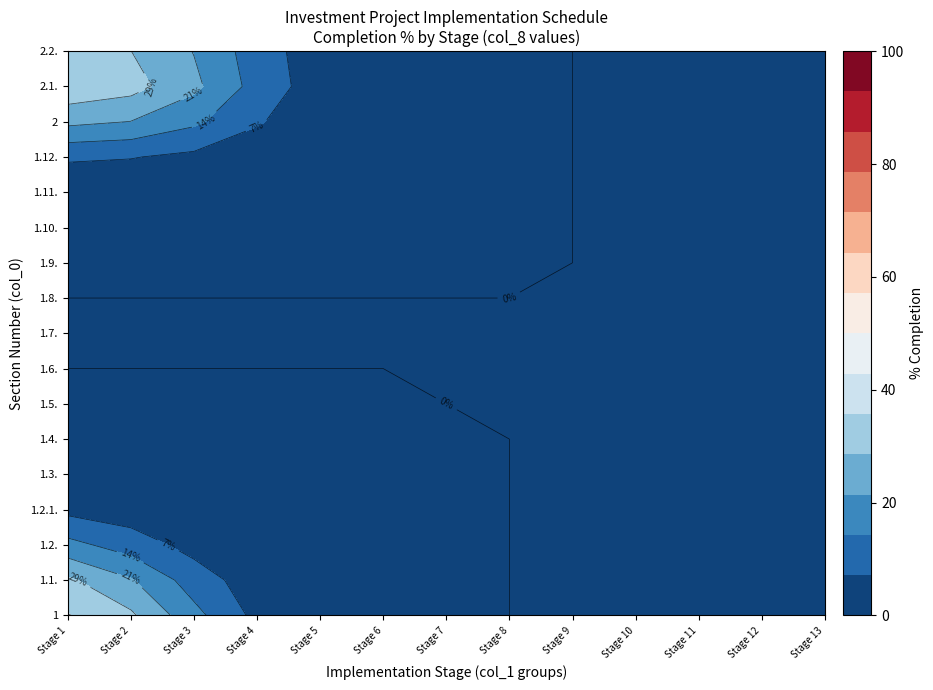

Which series has the largest range (max minus min)?

1